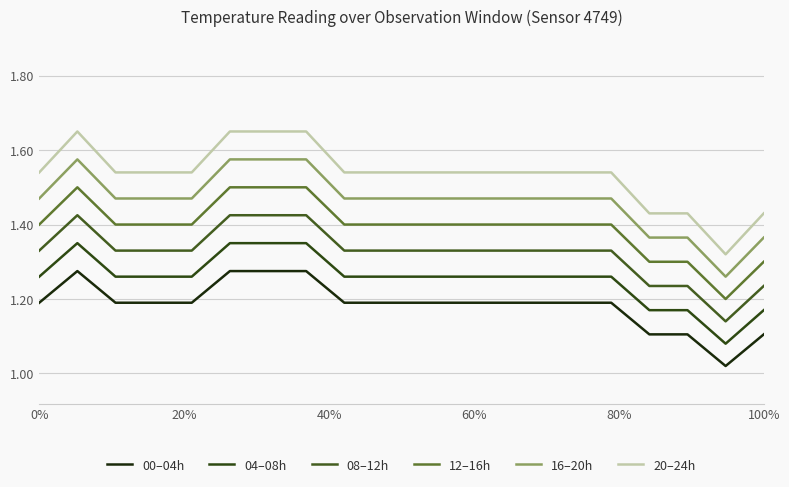

What are all the series names shown in the legend?

00–04h, 04–08h, 08–12h, 12–16h, 16–20h, 20–24h